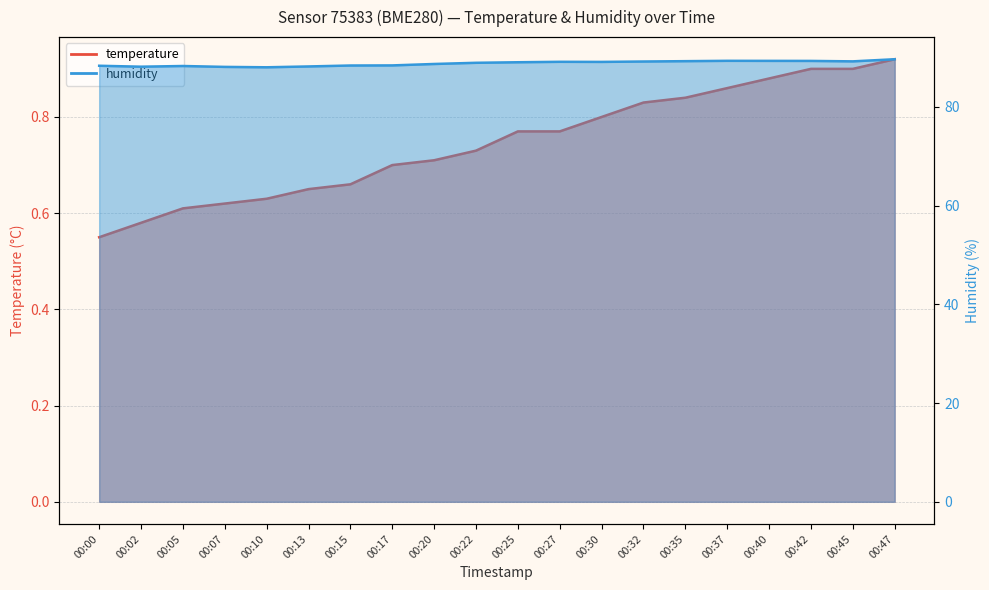

The humidity series shows 88.3 at 00:00. True or false?

True